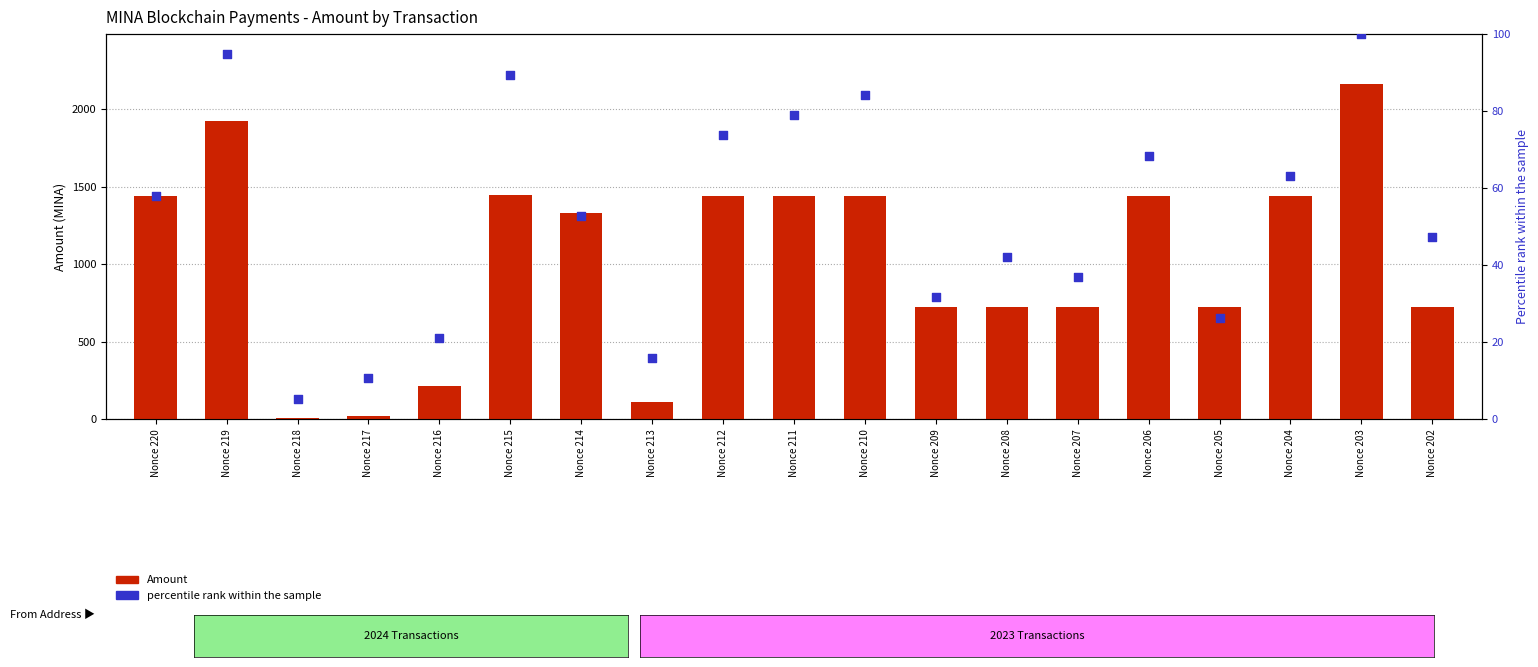

What is the total value across all series at Nonce 209?

751.6